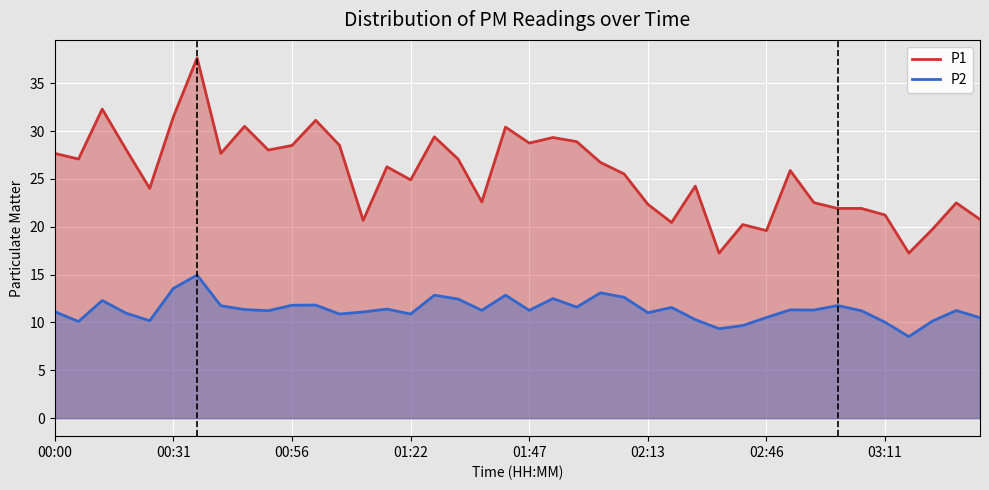

List the series in order of their overall mean, highest first.

P1, P2